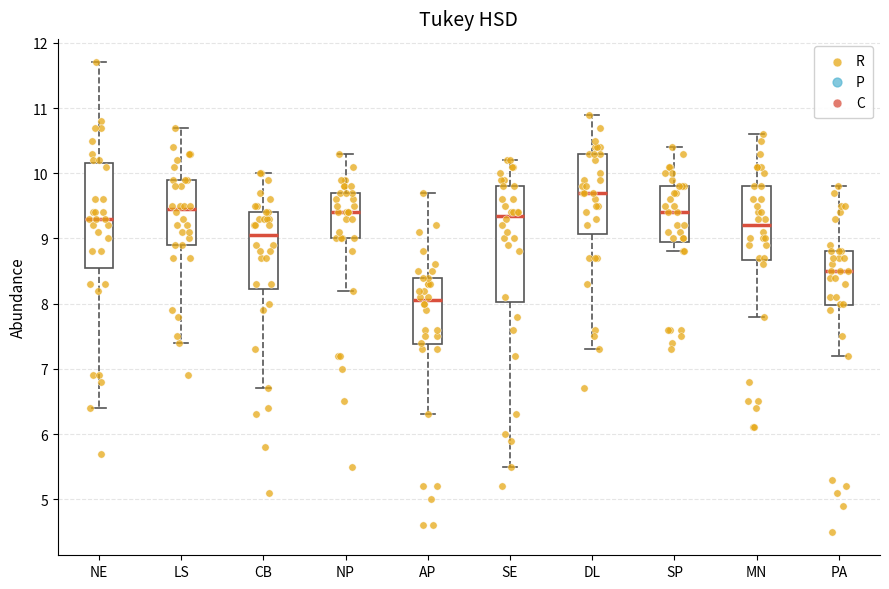

Where is the lower edge of the box for AP on the y-axis? The values are not printed on the chart, so give them approximately, as read against the axis.

7.4